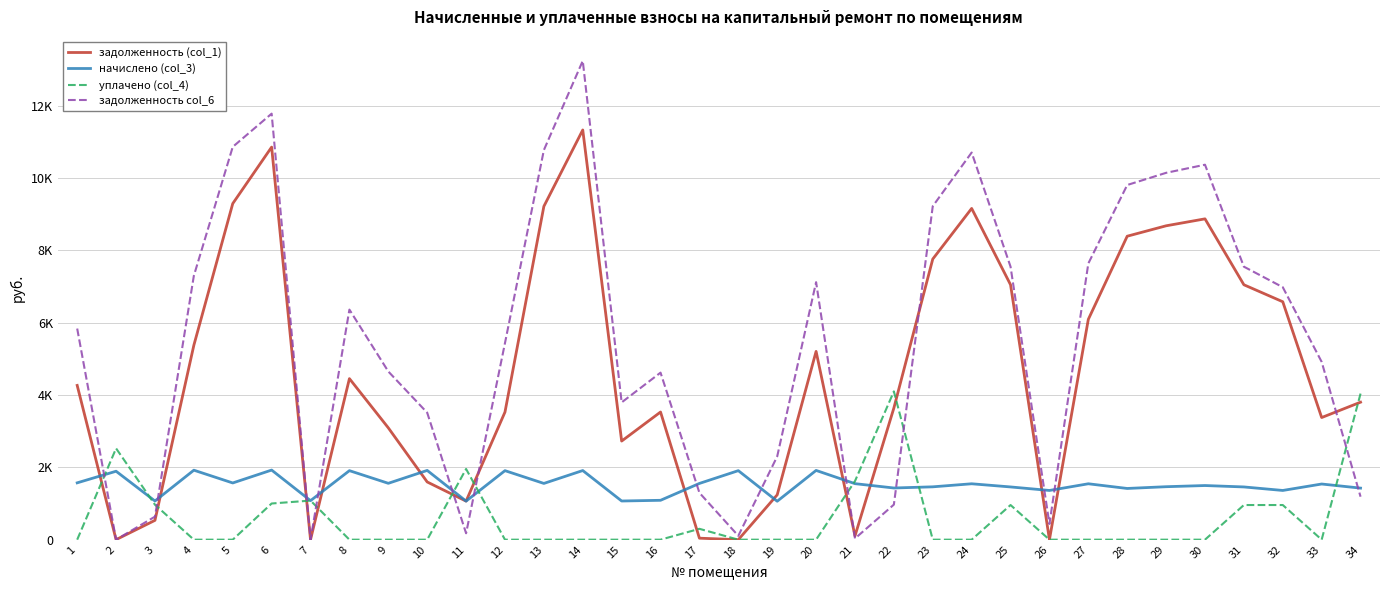

True or false: задолженность col_6 and уплачено (col_4) cross at least once.

True